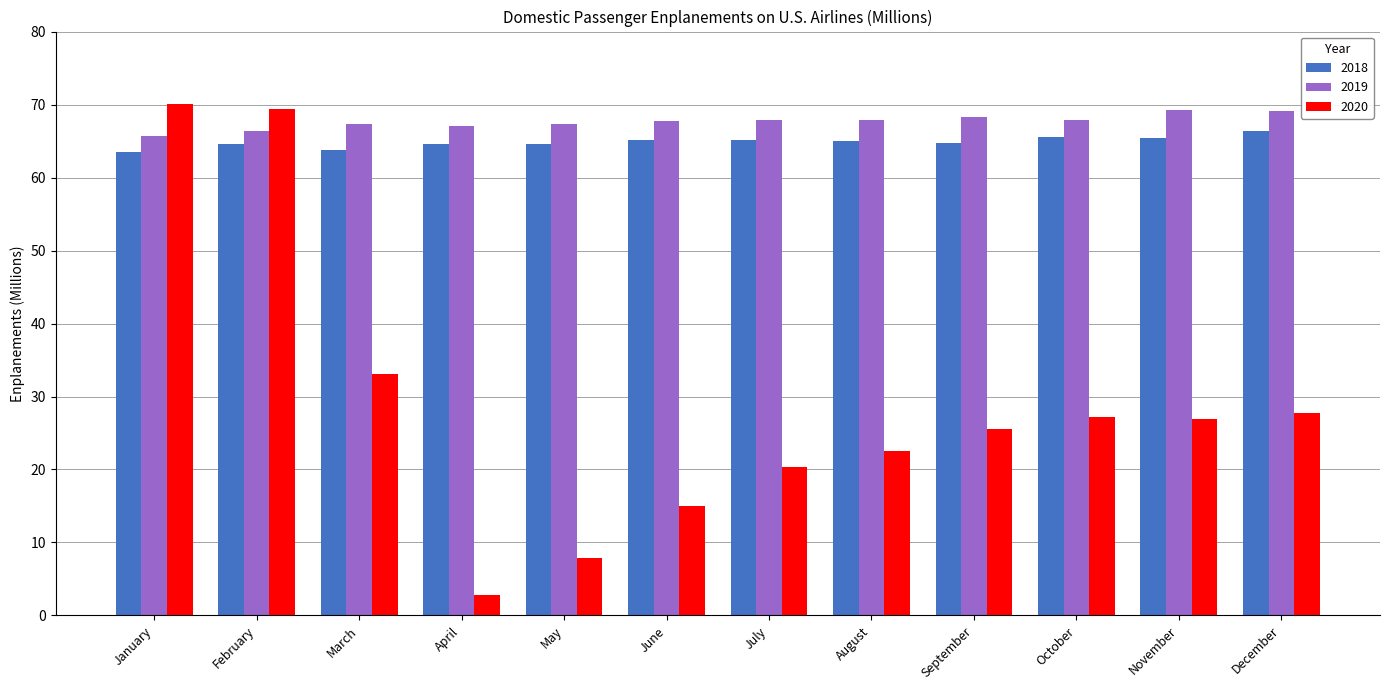

How many data points does each series have?

12